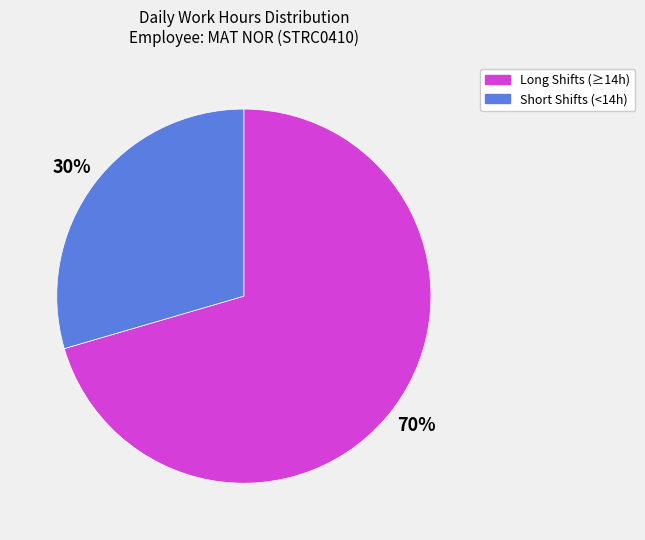

To the nearest percent, what percentage of the pie is Short Shifts (<14h)?

30%